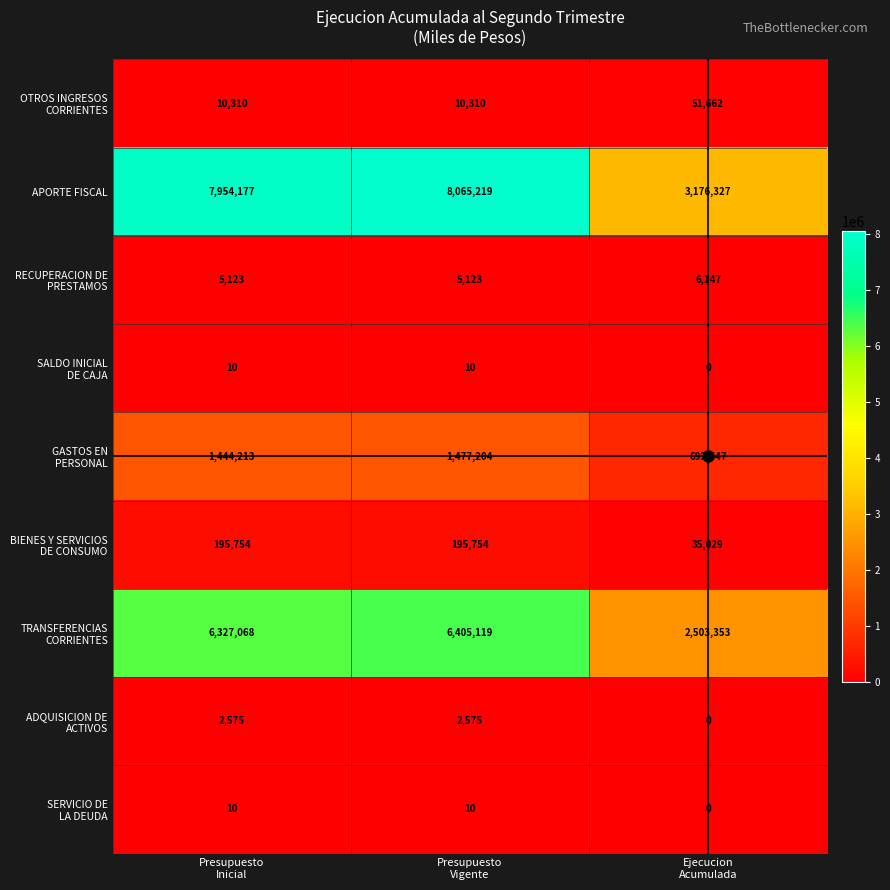

Between Presupuesto
Inicial and Ejecucion
Acumulada, which series saw the biggest shift?

APORTE FISCAL